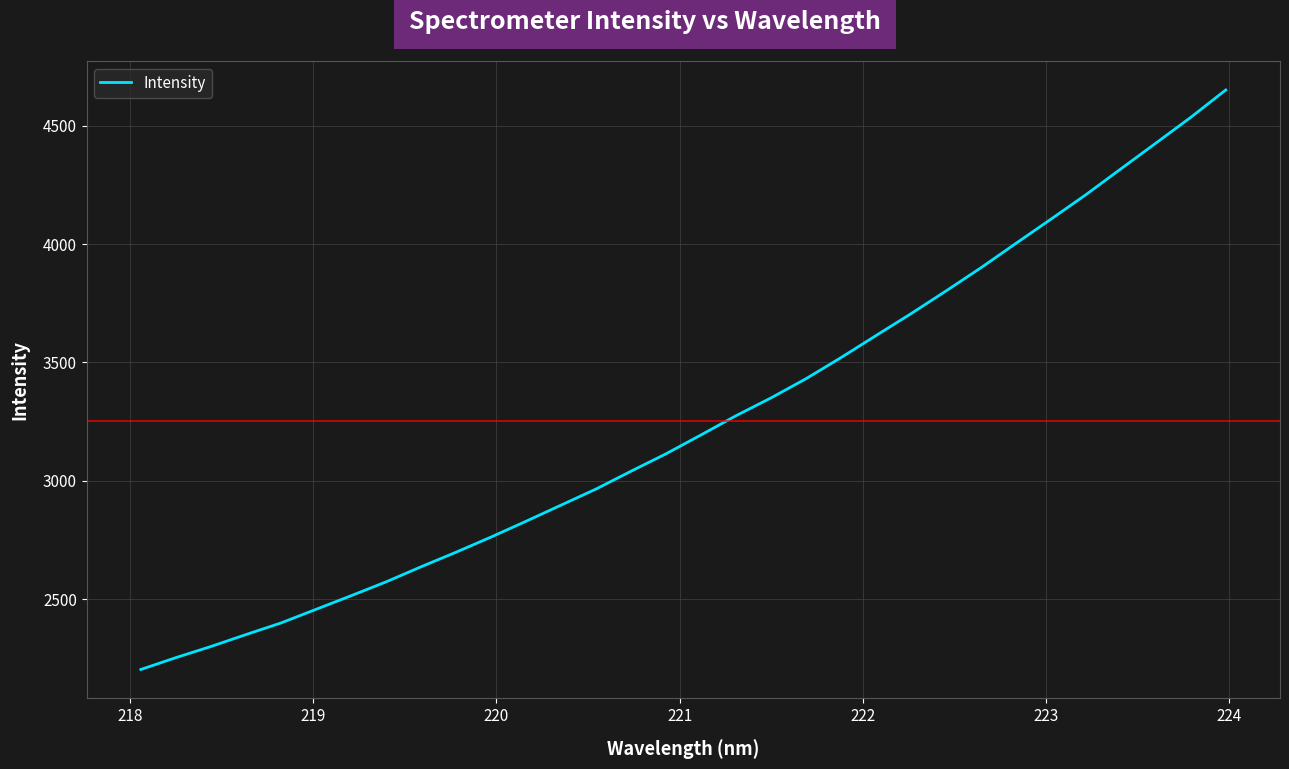

What is the difference between the maximum and minimum values?

2449.2